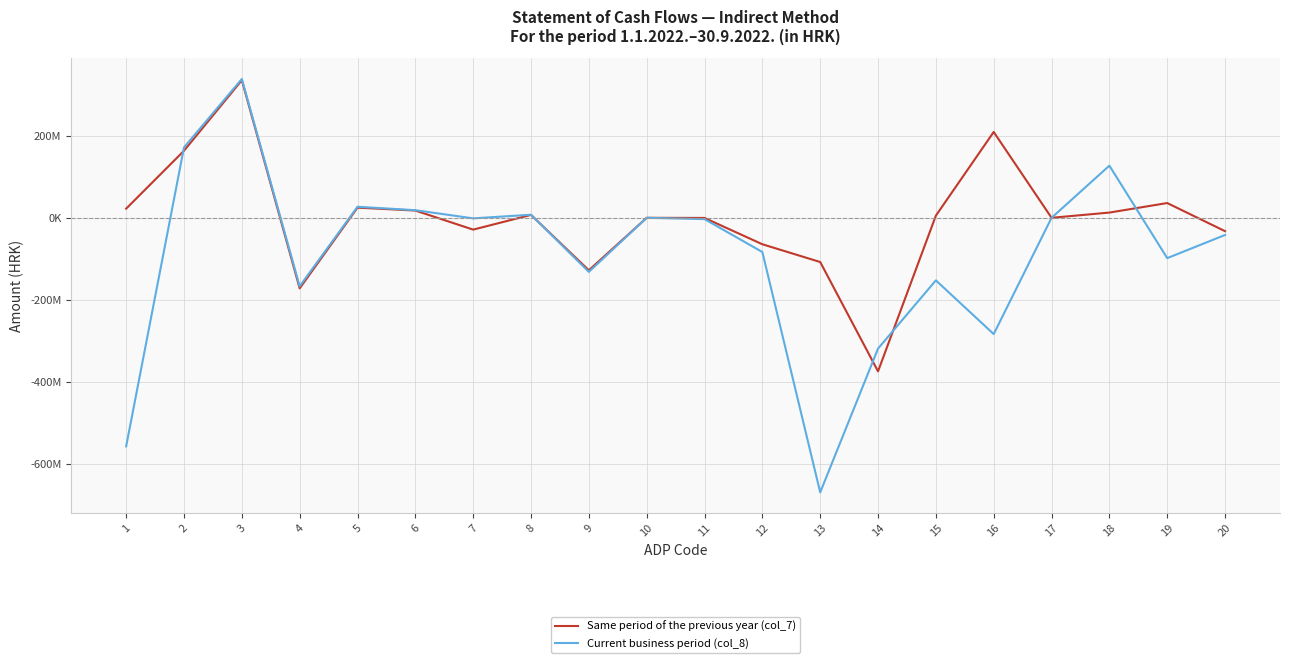

What is the lowest value of the Current business period (col_8) series?

-668673293